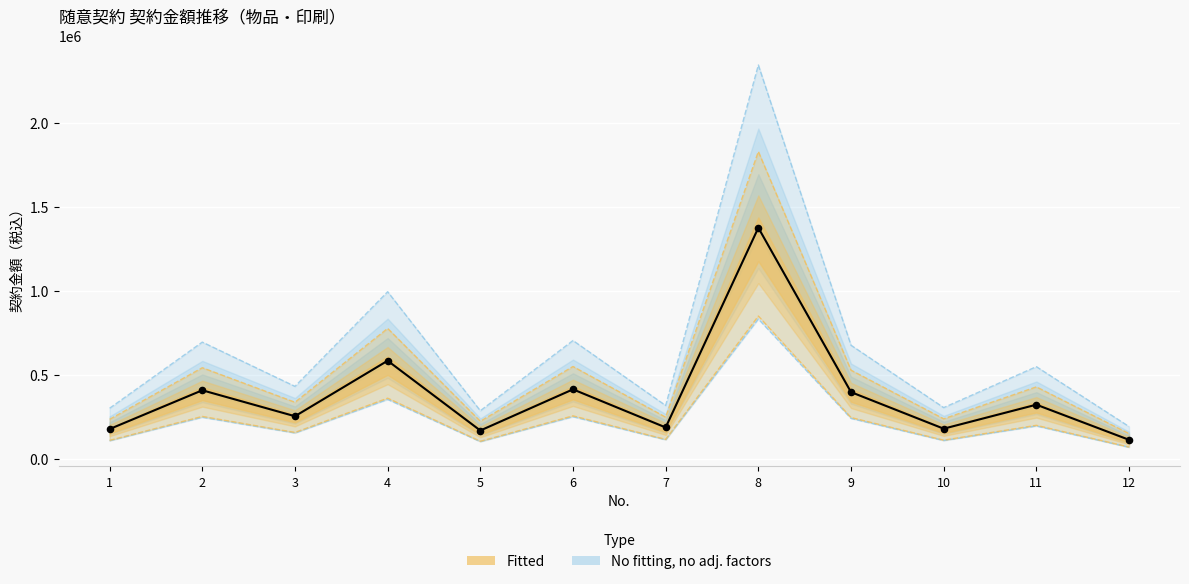

What is the change in value from 2 to 10?

-304304.0